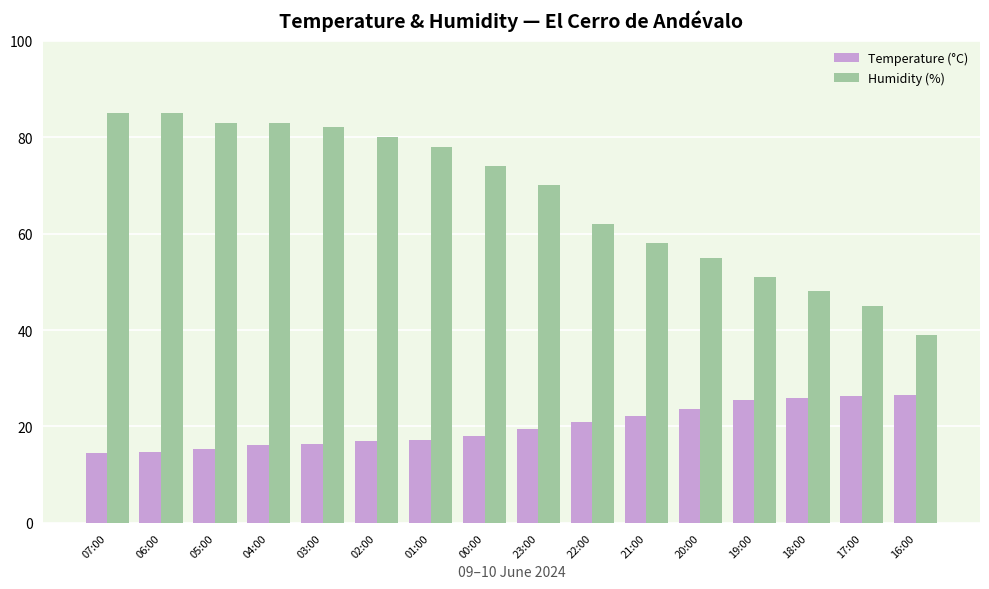

What are all the series names shown in the legend?

Temperature (°C), Humidity (%)